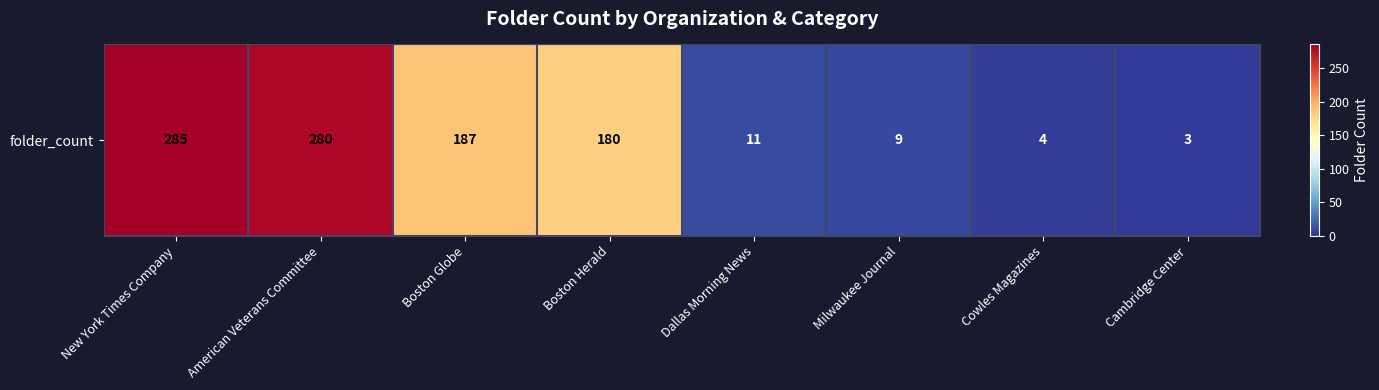

List the labels in order of value, smallest first.

Cambridge Center, Cowles Magazines, Milwaukee Journal, Dallas Morning News, Boston Herald, Boston Globe, American Veterans Committee, New York Times Company